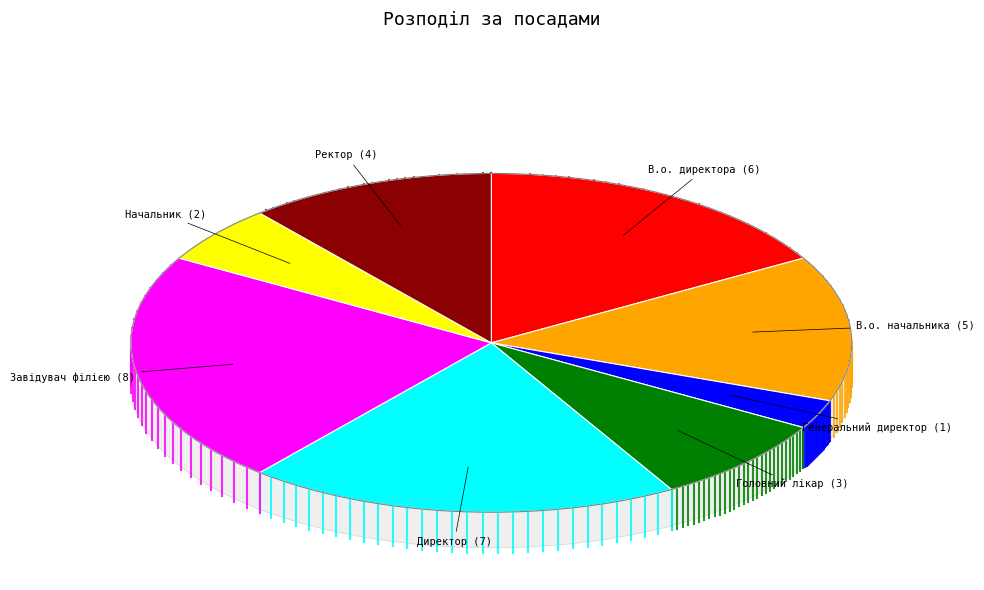

Does any single category account for the majority?

No